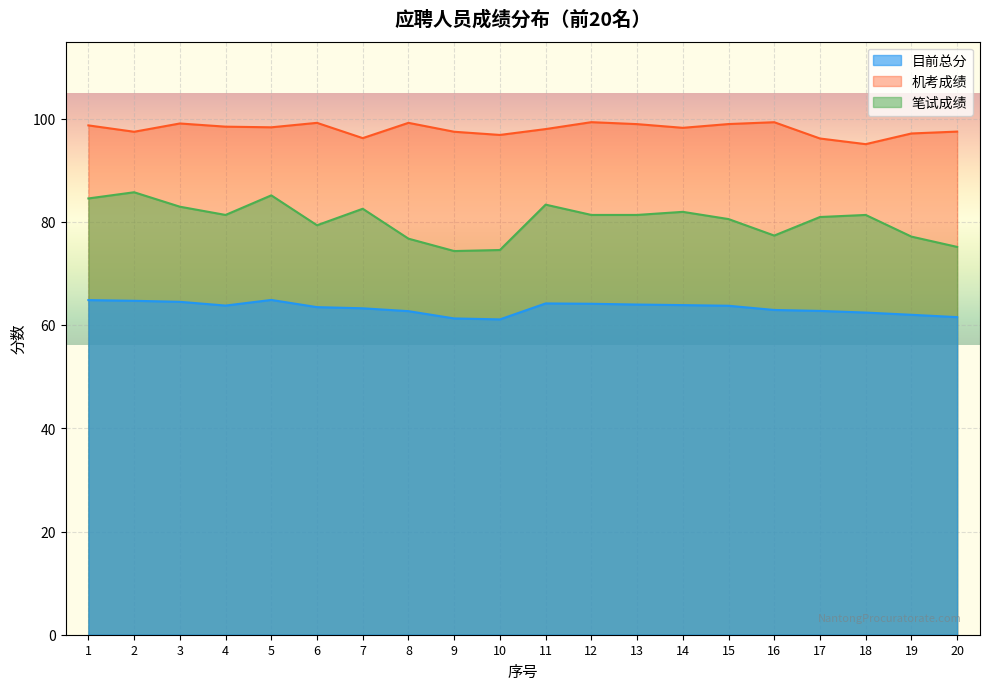

True or false: 笔试成绩 and 目前总分 intersect in this chart.

False